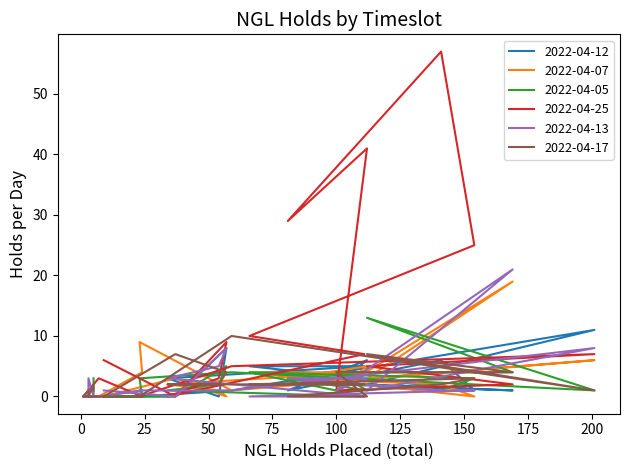

Does the chart have visible grid lines?

No